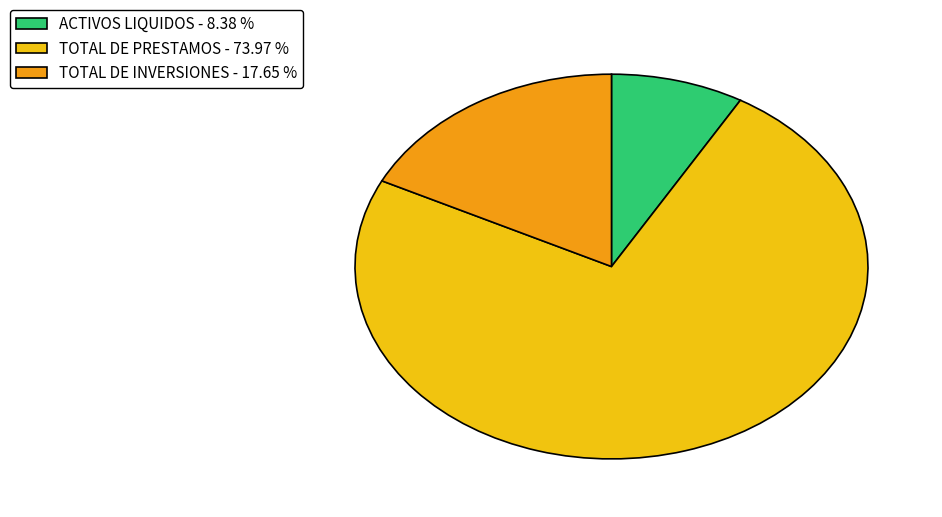

Rank the categories by value from lowest to highest.

ACTIVOS LIQUIDOS, TOTAL DE INVERSIONES, TOTAL DE PRESTAMOS